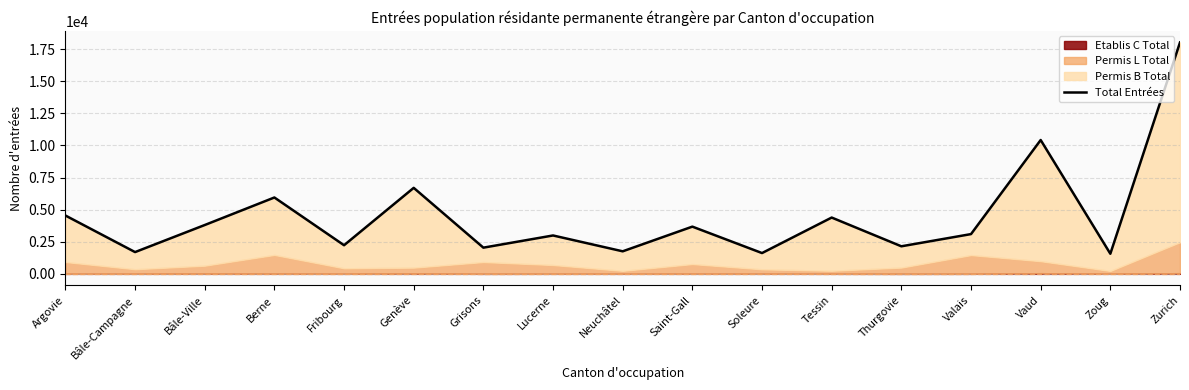

What position from the right is Vaud?

3